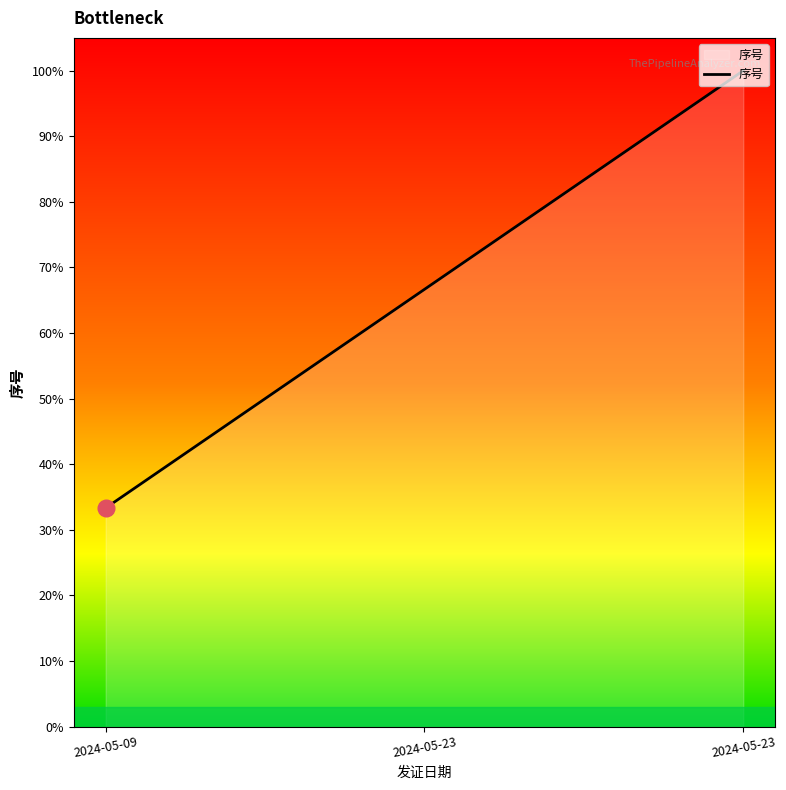

Does the chart display data point markers on the line(s)?

No